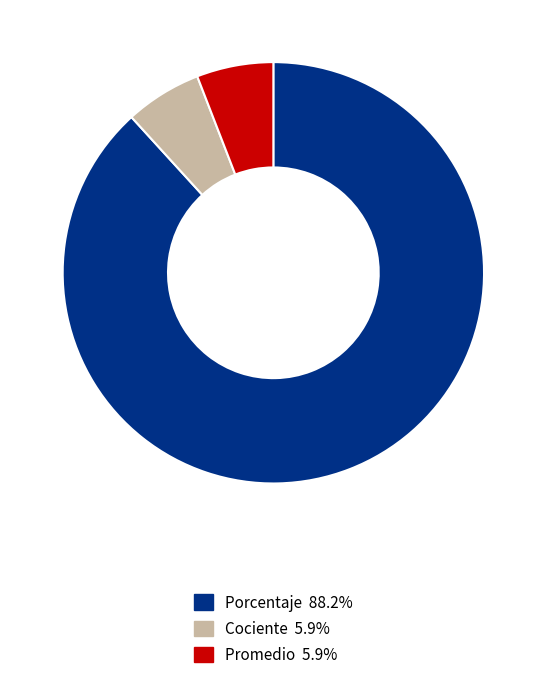

Is there a majority slice in this chart?

Yes